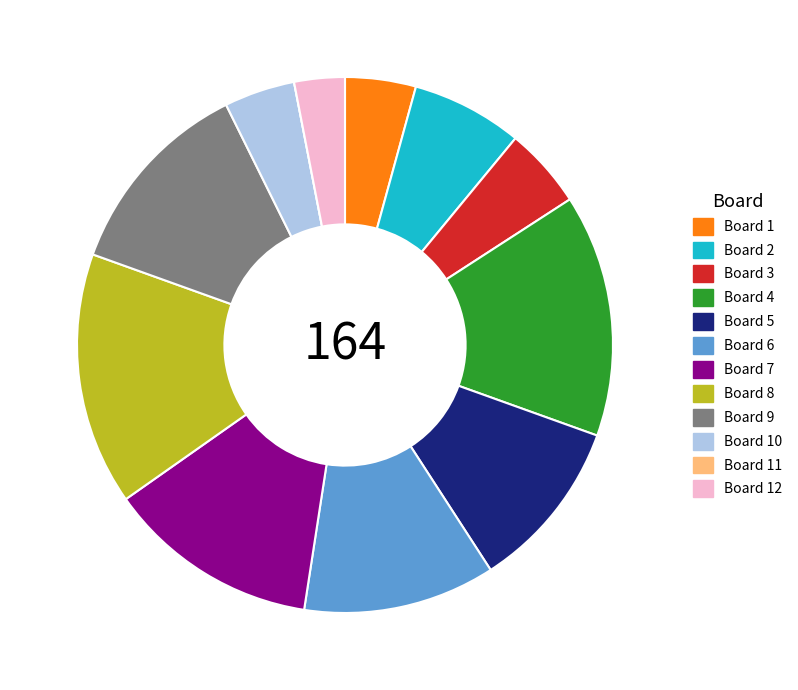

The Board 1 slice represents 4% of the pie. True or false?

True